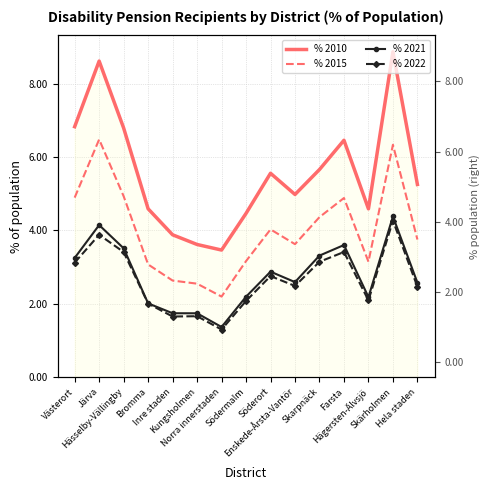

Which category has the highest value across all series?

Skärholmen